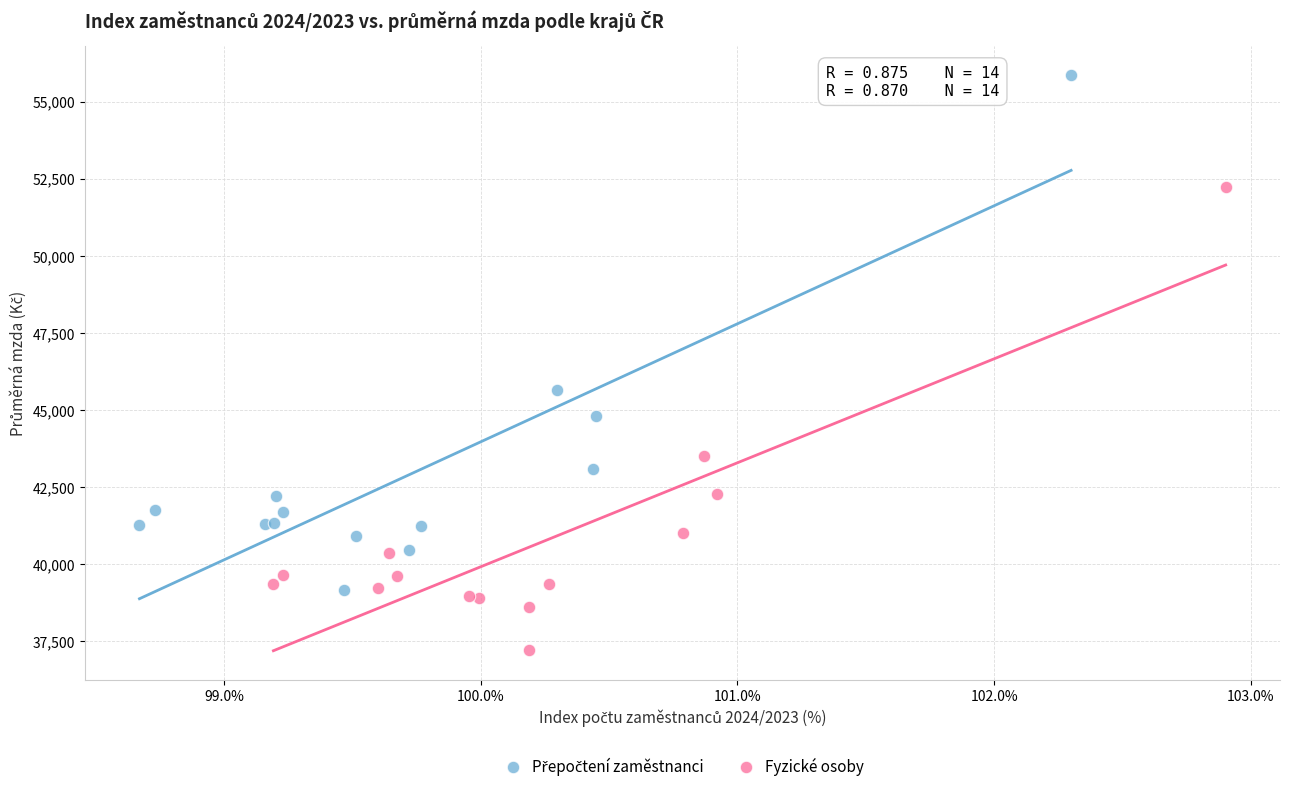

Which series reaches the minimum Y coordinate?

Fyzické osoby